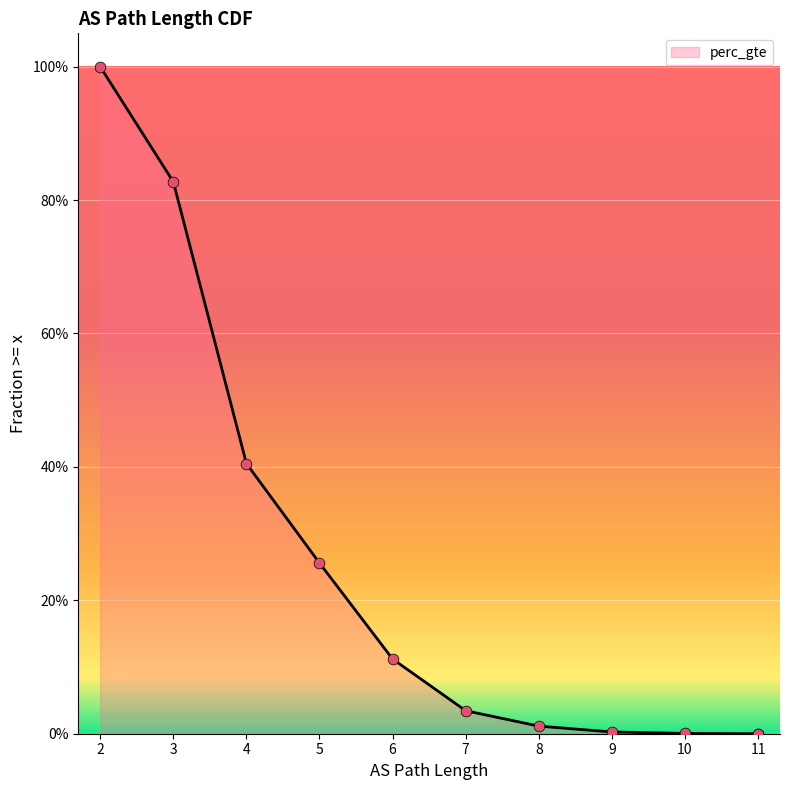

Which has a higher value, 7 or 5?

5